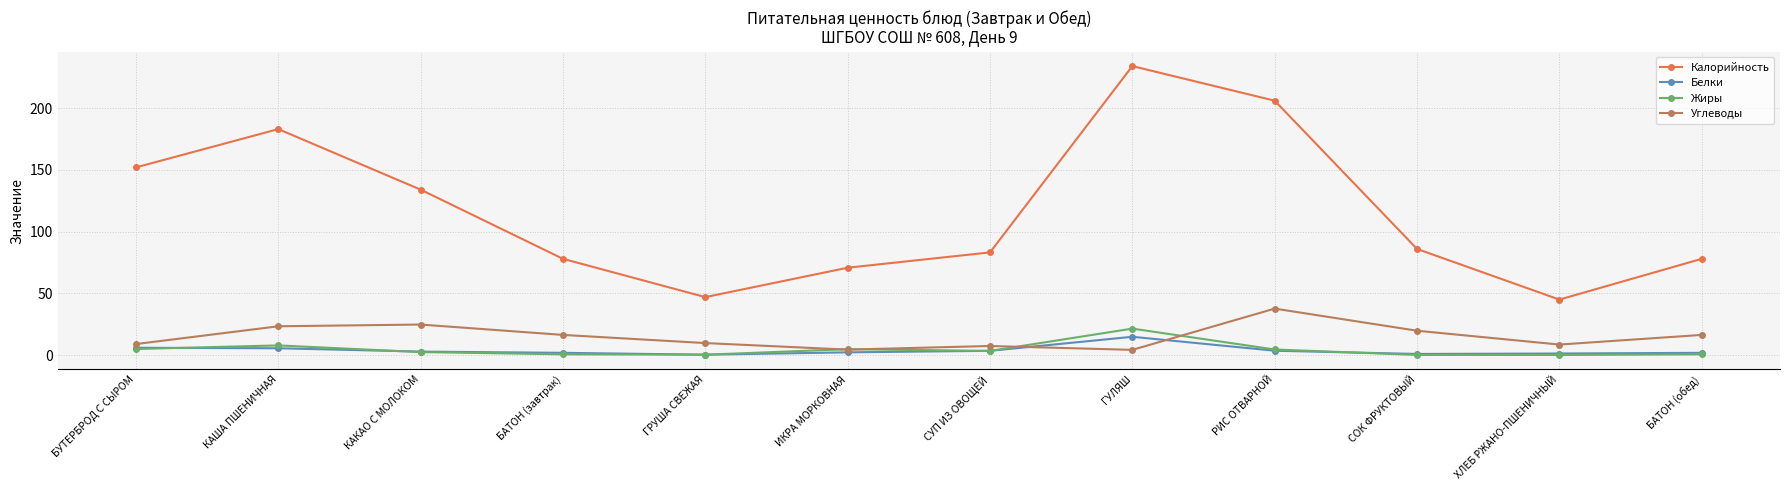

What is the average value of the Калорийность series?

116.4